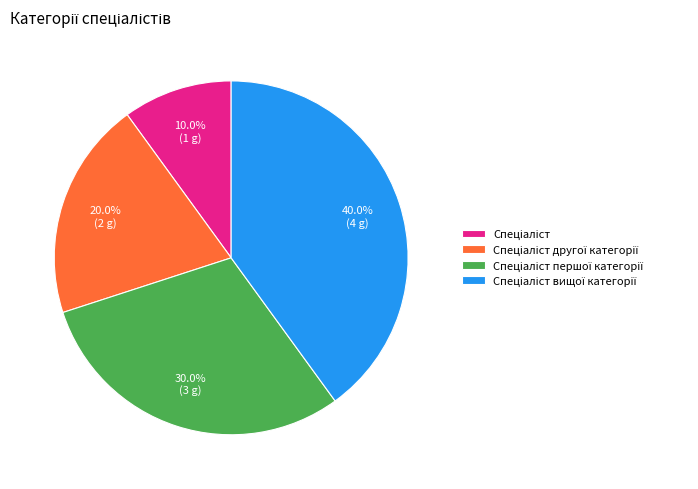

Is there any slice that represents more than half of the pie?

No